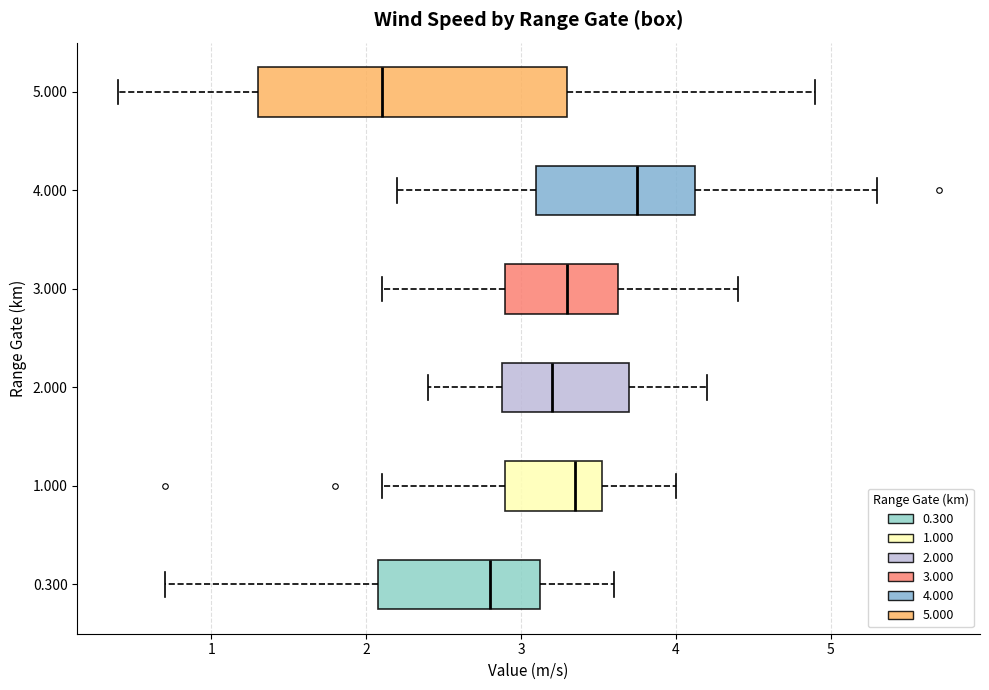

Reading bottom to top, read every box against the x-axis: the position of its median line, the range the box covers, and the ends of its whiskers. The values are not printed on the chart, so give them approximately, as read against the axis.

0.300: median 2.8, box 2.1 to 3.1, whiskers 0.7 to 3.6
1.000: median 3.4, box 2.9 to 3.5, whiskers 2.1 to 4.0
2.000: median 3.2, box 2.9 to 3.7, whiskers 2.4 to 4.2
3.000: median 3.3, box 2.9 to 3.6, whiskers 2.1 to 4.4
4.000: median 3.8, box 3.1 to 4.1, whiskers 2.2 to 5.3
5.000: median 2.1, box 1.3 to 3.3, whiskers 0.4 to 4.9